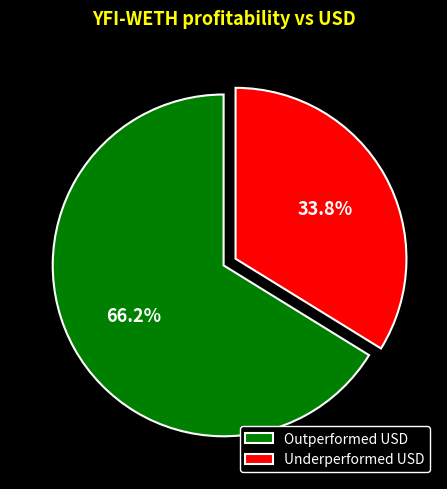

To the nearest percent, what is the average slice percentage?

50%